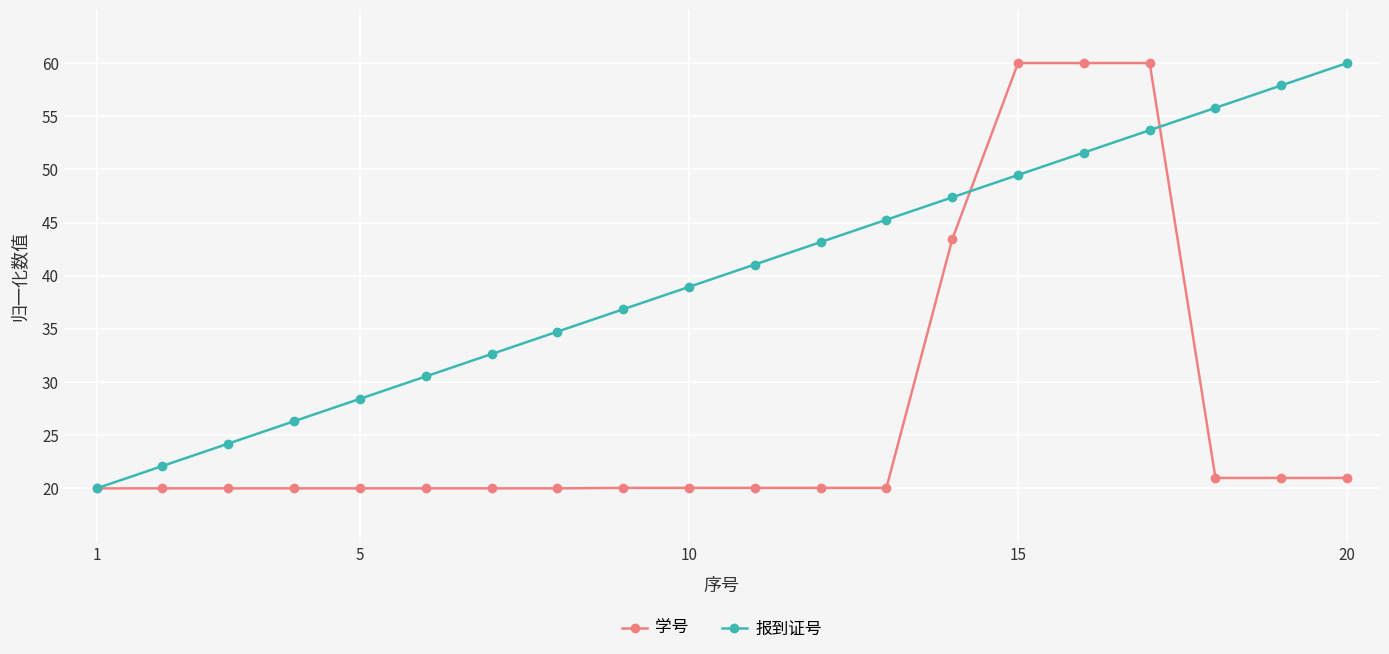

How many categories are shown in the chart?

20